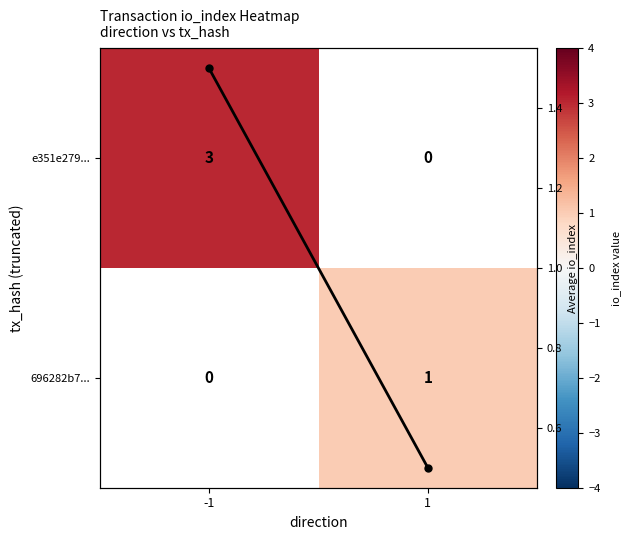

The value of e351e279... at -1 is 0.6. True or false?

False